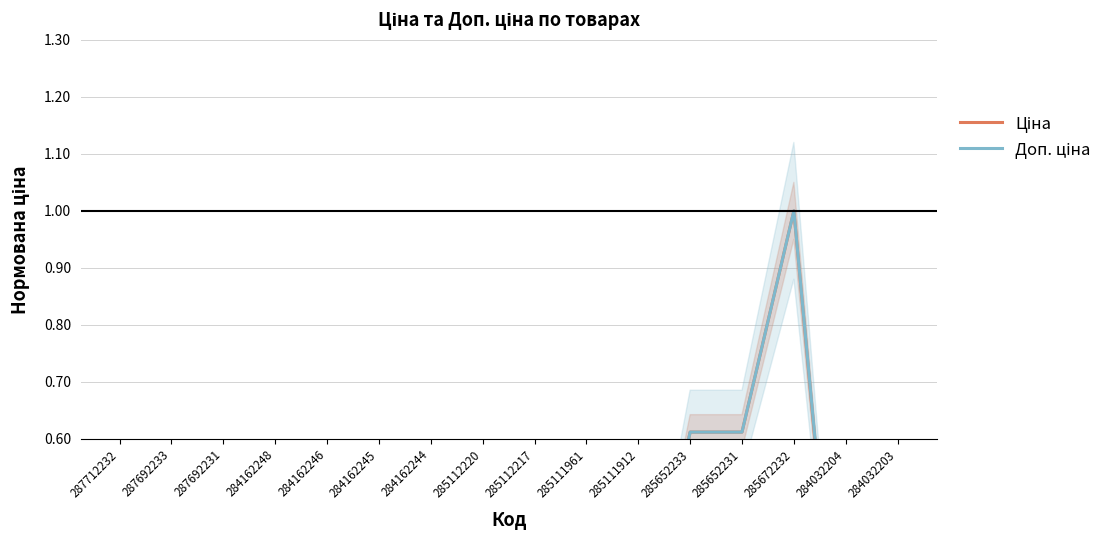

Count the number of data series in this chart.

2